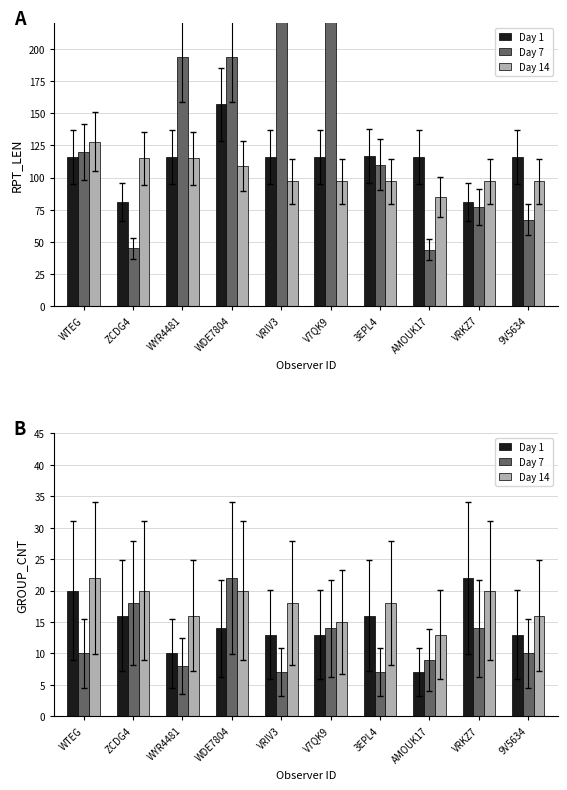

Rank the series by their average value, from lowest to highest.

Day 7, Day 1, Day 14